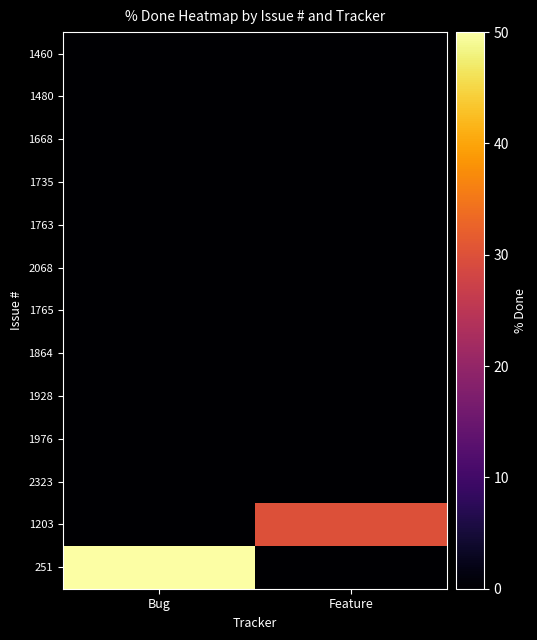

Rank the series by their maximum value, from highest to lowest.

251, 1203, 1460, 1480, 1668, 1735, 1763, 2068, 1765, 1864, 1928, 1976, 2323